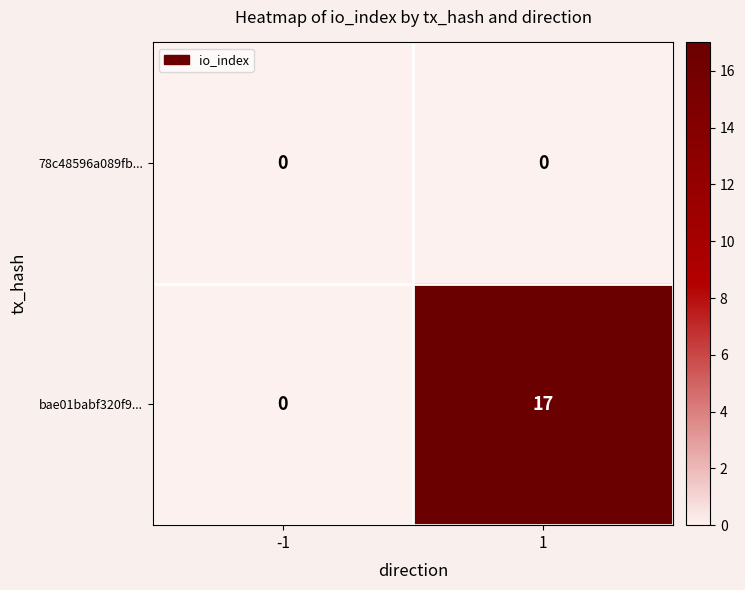

What value does the bae01babf320f9... series have at 1?

17